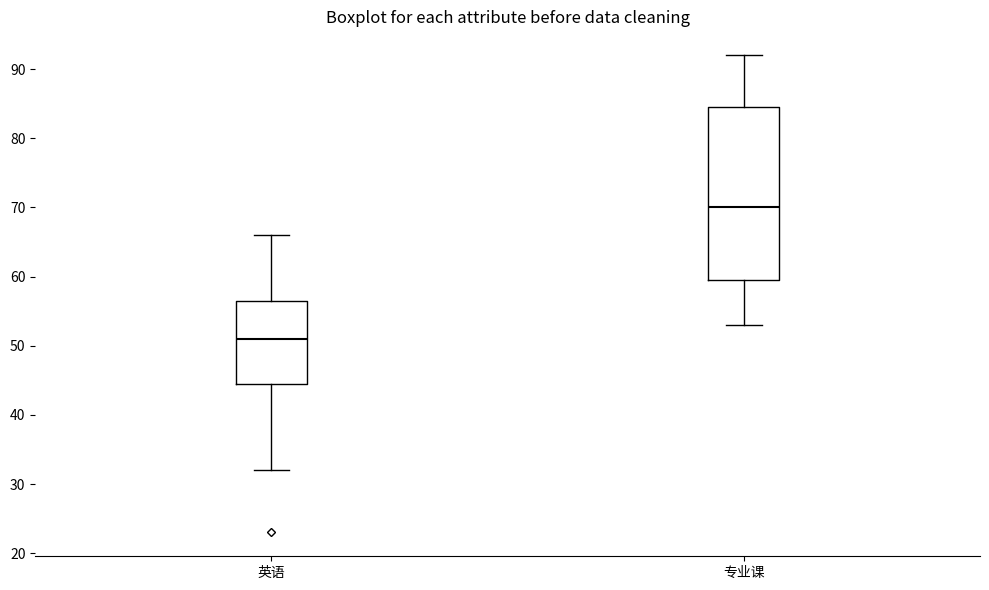

Reading left to right, read every box against the y-axis: the position of its median line, the range the box covers, and the ends of its whiskers. The values are not printed on the chart, so give them approximately, as read against the axis.

英语: median 51, box 45 to 57, whiskers 32 to 66
专业课: median 70, box 60 to 85, whiskers 53 to 92